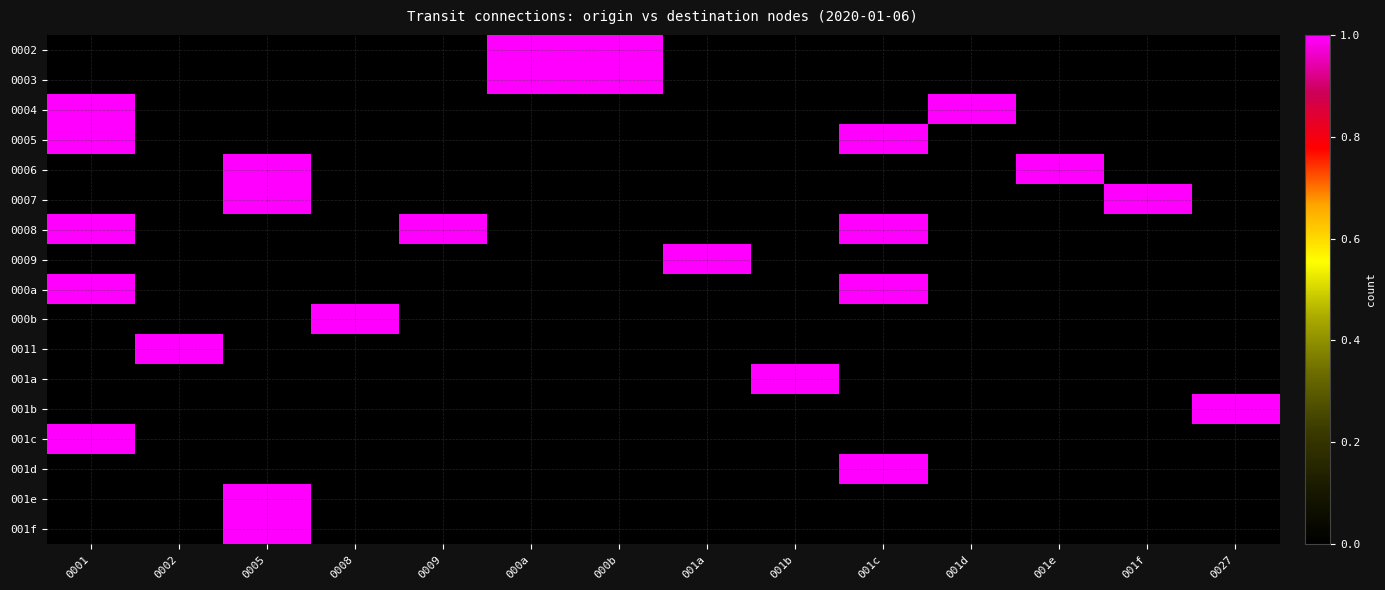

Reading right to left, transcribe all the data shown in this chart.

0002: 0027=0	001f=0	001e=0	001d=0	001c=0	001b=0	001a=0	000b=1	000a=1	0009=0	0008=0	0005=0	0002=0	0001=0
0003: 0027=0	001f=0	001e=0	001d=0	001c=0	001b=0	001a=0	000b=1	000a=1	0009=0	0008=0	0005=0	0002=0	0001=0
0004: 0027=0	001f=0	001e=0	001d=1	001c=0	001b=0	001a=0	000b=0	000a=0	0009=0	0008=0	0005=0	0002=0	0001=1
0005: 0027=0	001f=0	001e=0	001d=0	001c=1	001b=0	001a=0	000b=0	000a=0	0009=0	0008=0	0005=0	0002=0	0001=1
0006: 0027=0	001f=0	001e=1	001d=0	001c=0	001b=0	001a=0	000b=0	000a=0	0009=0	0008=0	0005=1	0002=0	0001=0
0007: 0027=0	001f=1	001e=0	001d=0	001c=0	001b=0	001a=0	000b=0	000a=0	0009=0	0008=0	0005=1	0002=0	0001=0
0008: 0027=0	001f=0	001e=0	001d=0	001c=1	001b=0	001a=0	000b=0	000a=0	0009=1	0008=0	0005=0	0002=0	0001=1
0009: 0027=0	001f=0	001e=0	001d=0	001c=0	001b=0	001a=1	000b=0	000a=0	0009=0	0008=0	0005=0	0002=0	0001=0
000a: 0027=0	001f=0	001e=0	001d=0	001c=1	001b=0	001a=0	000b=0	000a=0	0009=0	0008=0	0005=0	0002=0	0001=1
000b: 0027=0	001f=0	001e=0	001d=0	001c=0	001b=0	001a=0	000b=0	000a=0	0009=0	0008=1	0005=0	0002=0	0001=0
0011: 0027=0	001f=0	001e=0	001d=0	001c=0	001b=0	001a=0	000b=0	000a=0	0009=0	0008=0	0005=0	0002=1	0001=0
001a: 0027=0	001f=0	001e=0	001d=0	001c=0	001b=1	001a=0	000b=0	000a=0	0009=0	0008=0	0005=0	0002=0	0001=0
001b: 0027=1	001f=0	001e=0	001d=0	001c=0	001b=0	001a=0	000b=0	000a=0	0009=0	0008=0	0005=0	0002=0	0001=0
001c: 0027=0	001f=0	001e=0	001d=0	001c=0	001b=0	001a=0	000b=0	000a=0	0009=0	0008=0	0005=0	0002=0	0001=1
001d: 0027=0	001f=0	001e=0	001d=0	001c=1	001b=0	001a=0	000b=0	000a=0	0009=0	0008=0	0005=0	0002=0	0001=0
001e: 0027=0	001f=0	001e=0	001d=0	001c=0	001b=0	001a=0	000b=0	000a=0	0009=0	0008=0	0005=1	0002=0	0001=0
001f: 0027=0	001f=0	001e=0	001d=0	001c=0	001b=0	001a=0	000b=0	000a=0	0009=0	0008=0	0005=1	0002=0	0001=0